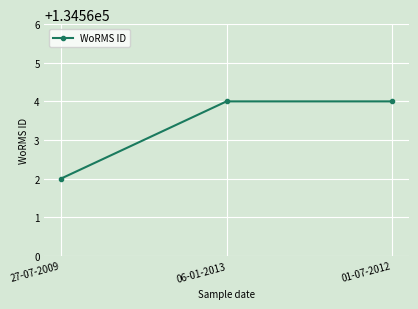

What is the value of the 3rd point from the left?

134564